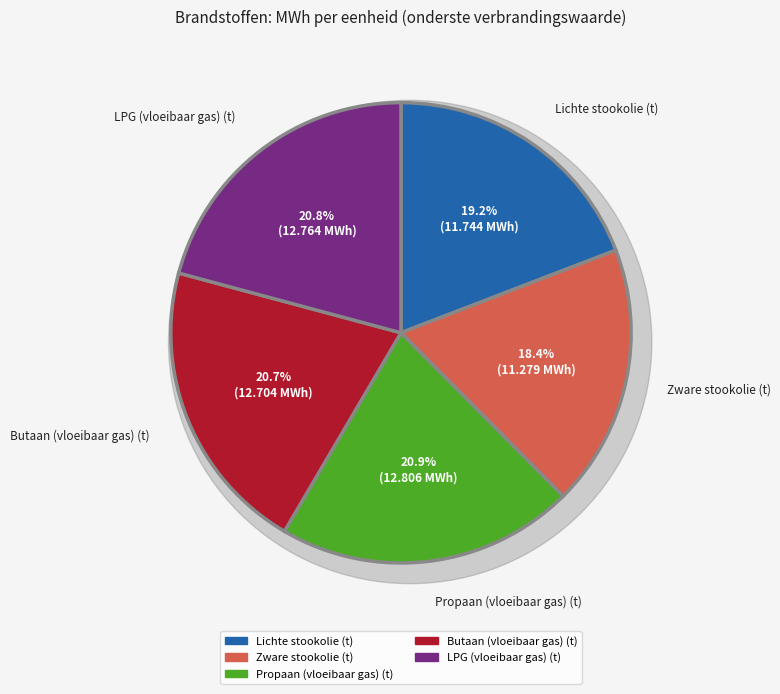

How much of the chart is everything except Aardgas (laagcalorisch) (m3)?

100.0%